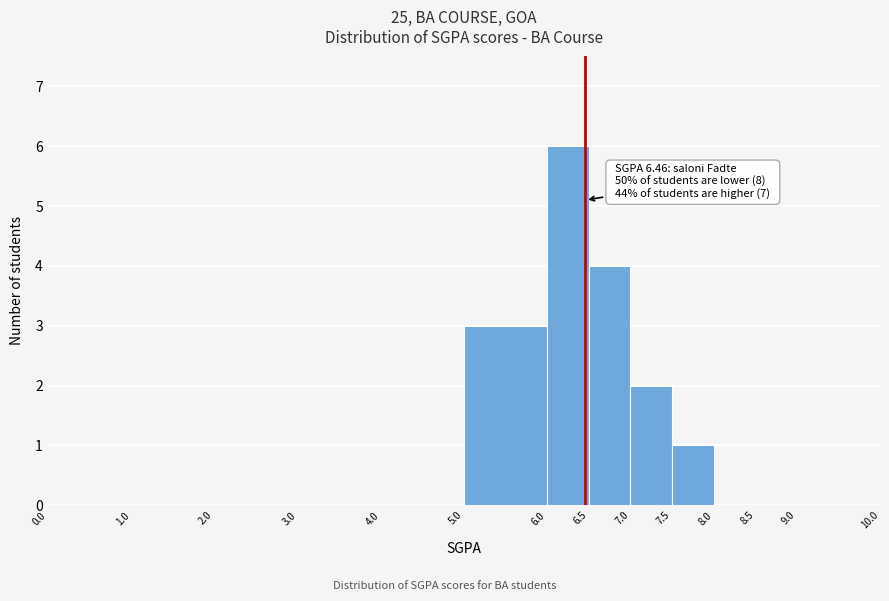

Over which range of the x-axis is the bar tallest?

6.0 to 6.5